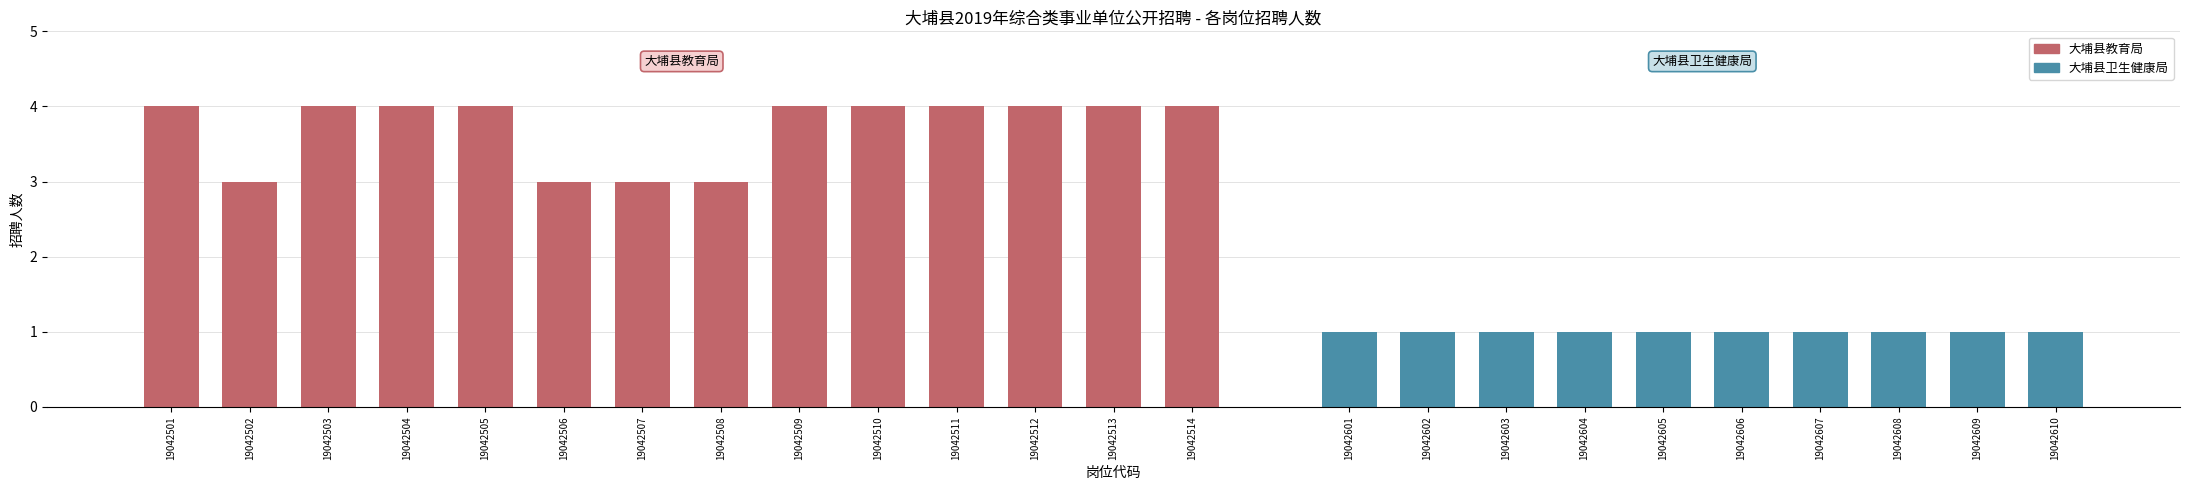

The chart shows a value of 4 at 19042509. True or false?

True